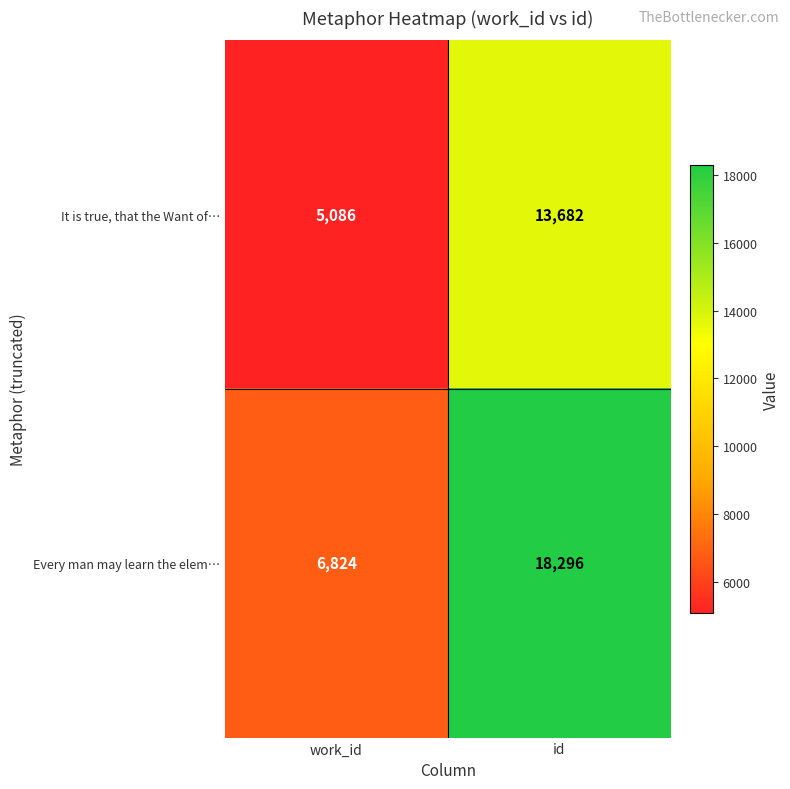

At id, list the series in order from largest to smallest.

Every man may learn the elem…, It is true, that the Want of…